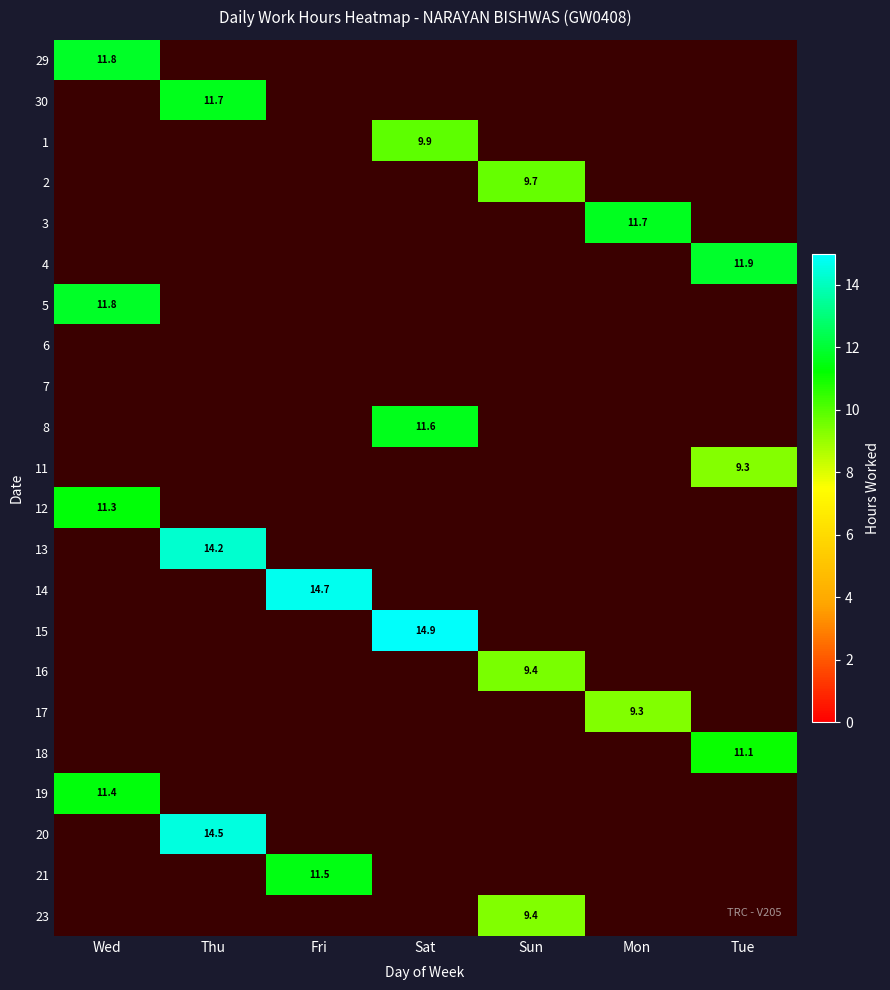

Is it true that 18 equals 11.1 at Tue?

True